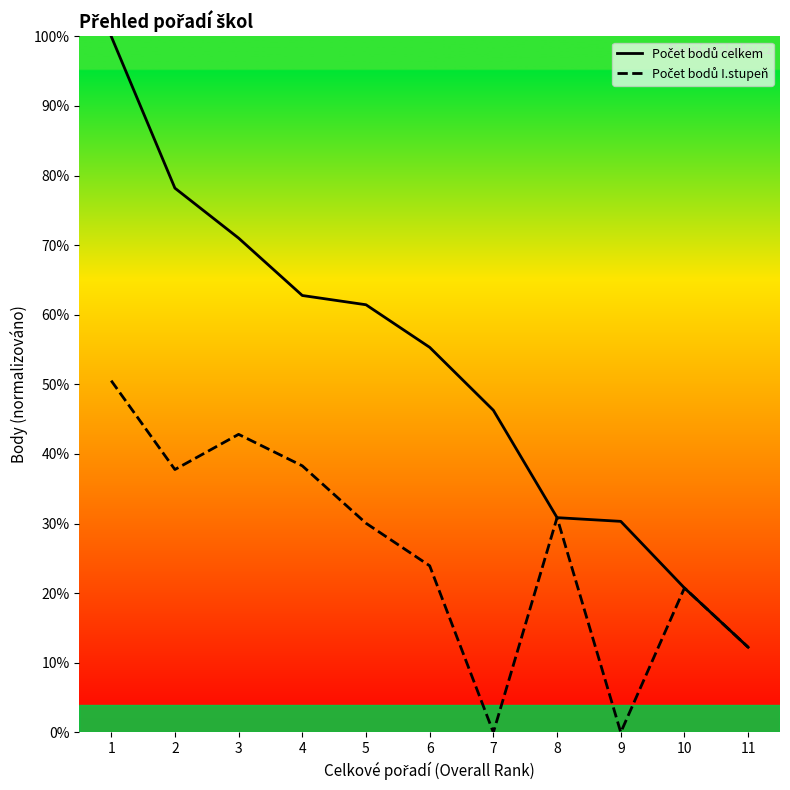

Rank the series by their average value, from highest to lowest.

Počet bodů celkem, Počet bodů I.stupeň